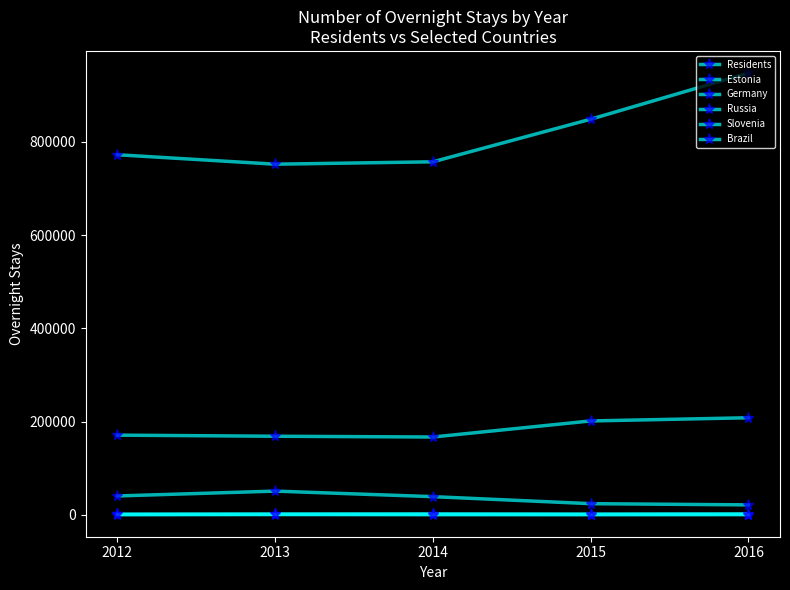

What is the difference between the maximum and minimum values in the Brazil series?

722